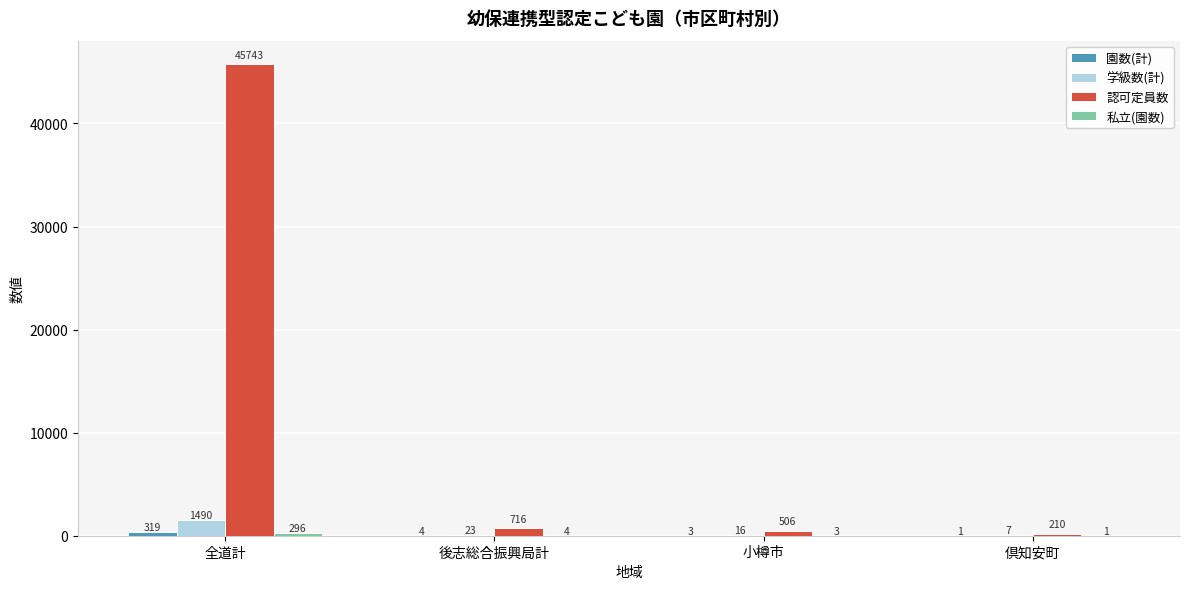

What is the maximum value shown in the chart?

45743